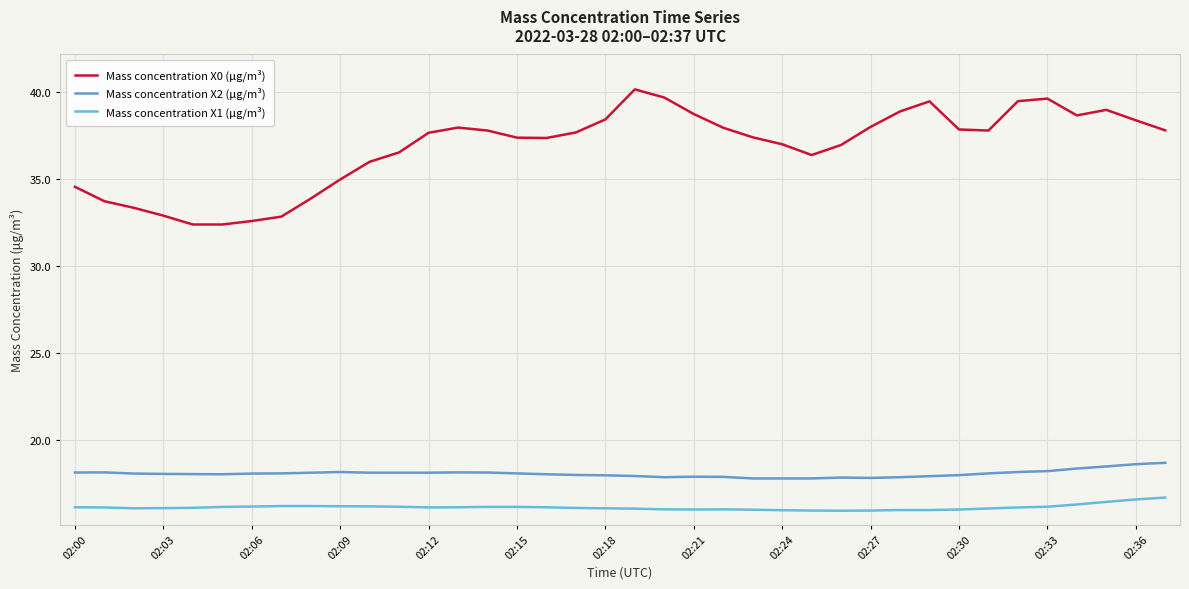

What is the minimum value shown in the chart?

15.9